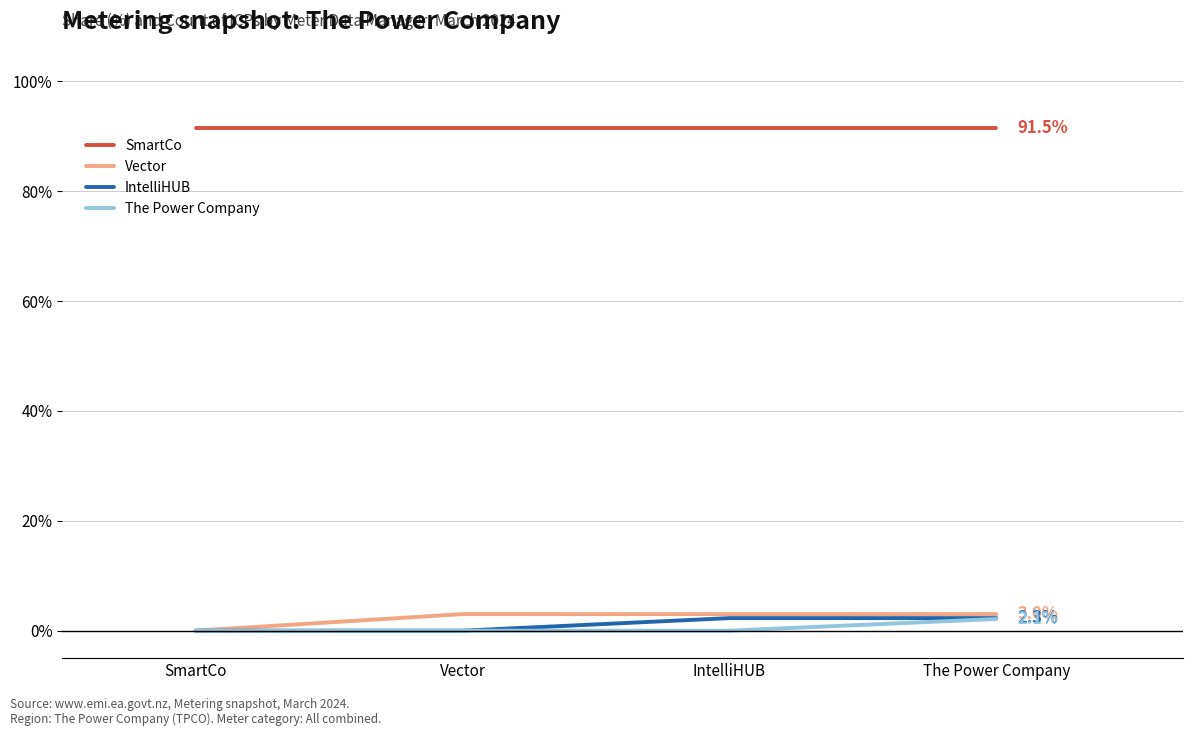

What position from the right is Vector?

3